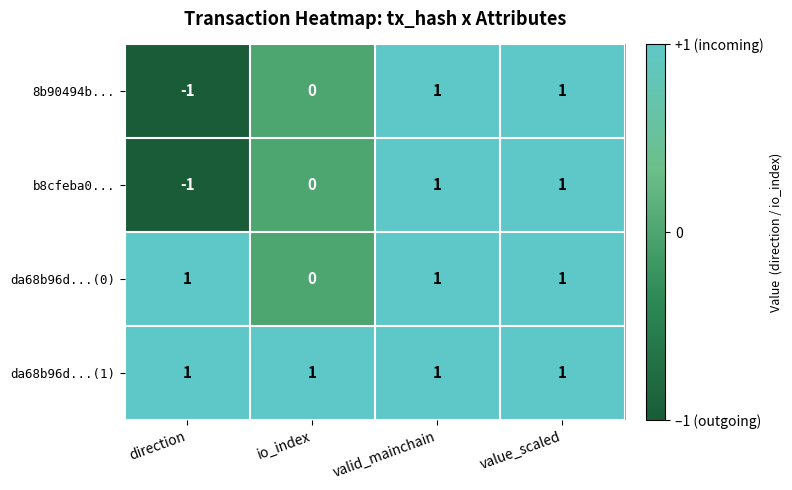

Is it true that b8cfeba0... equals 2 at valid_mainchain?

False